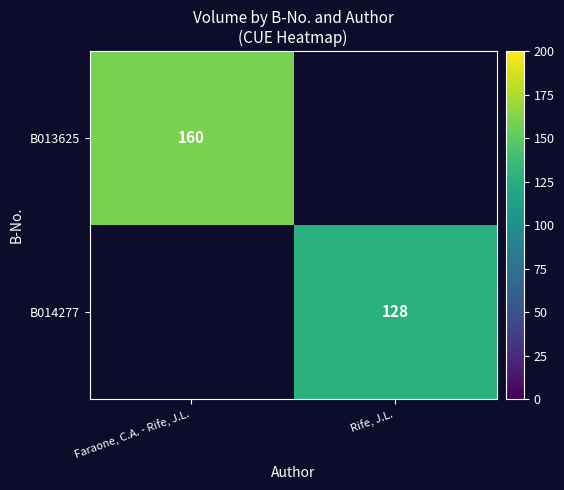

The B014277 series shows 182 at Rife, J.L.. True or false?

False